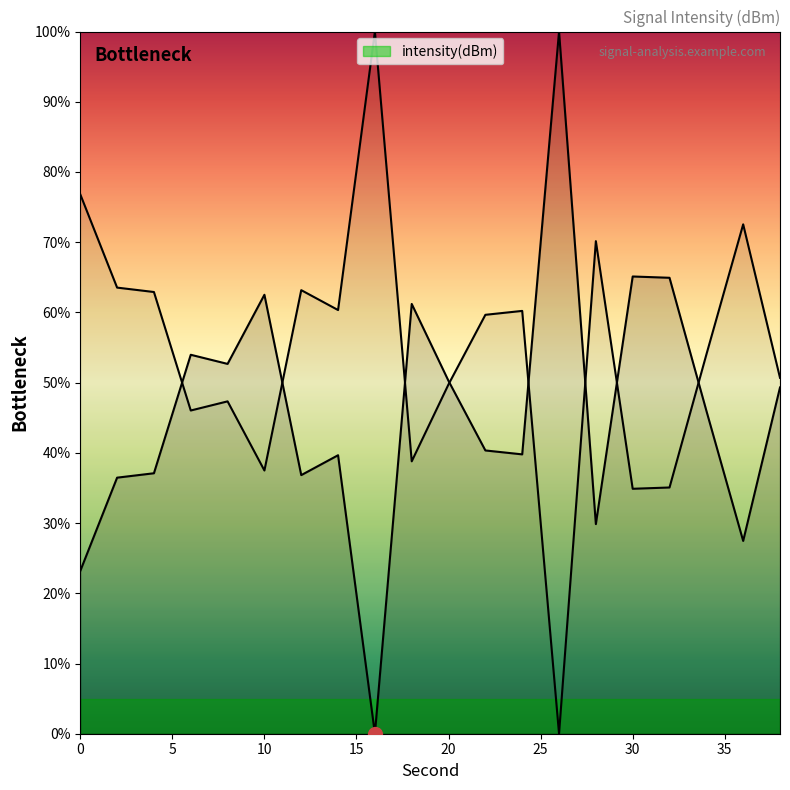

Does the chart have visible grid lines?

No